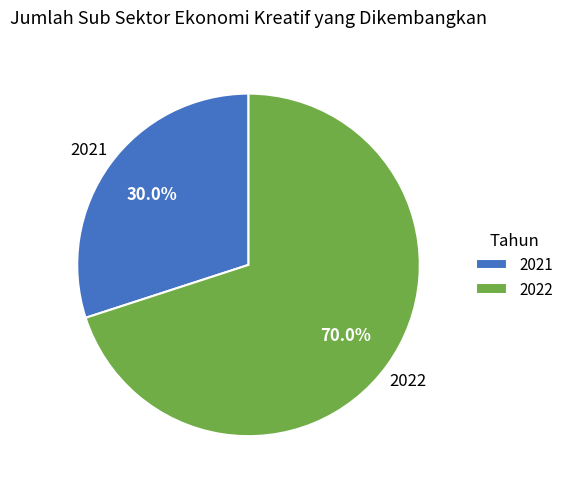

Which slice represents more than half of the pie?

2022